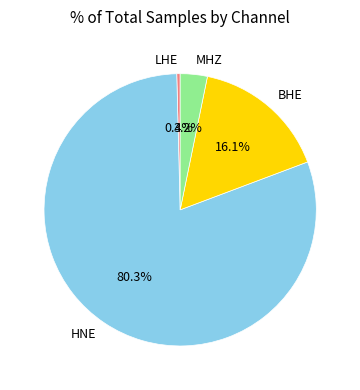

Which category has the biggest portion of the pie?

HNE